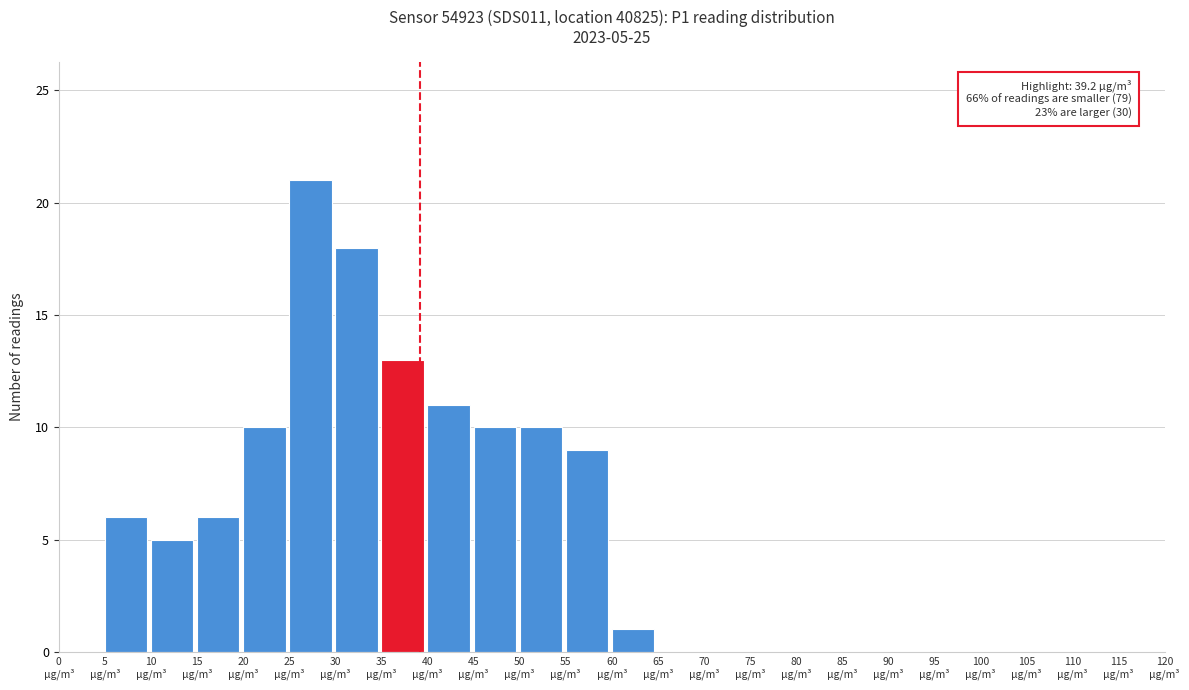

Which range on the x-axis has the tallest bar?

25 to 30